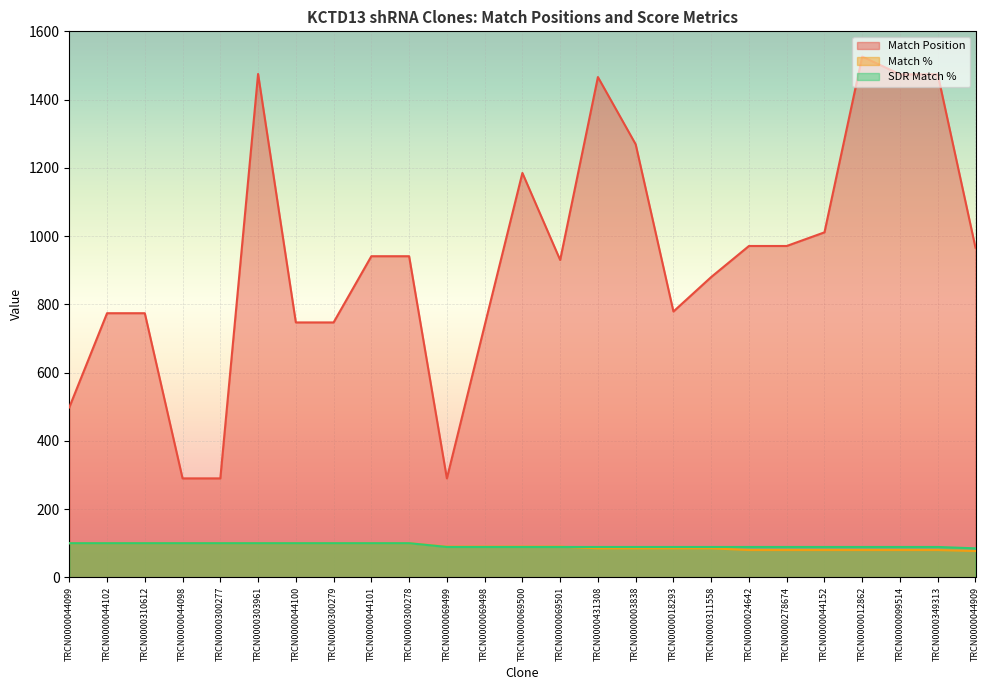

What position from the right is TRCN0000303961?

20